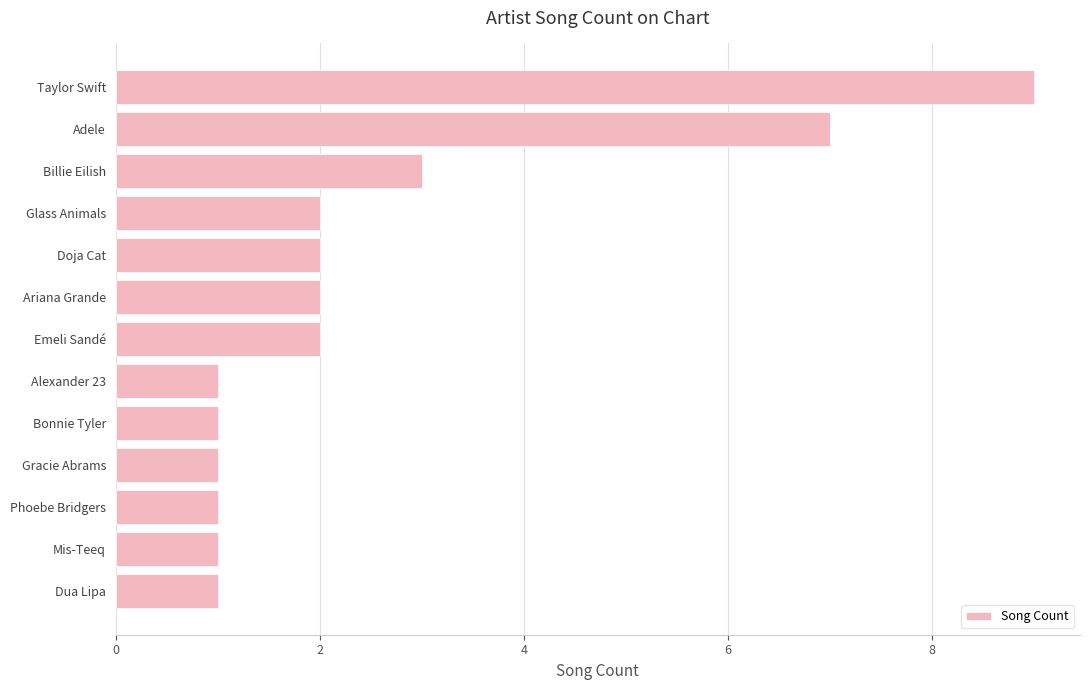

What is the sum of all values?

33